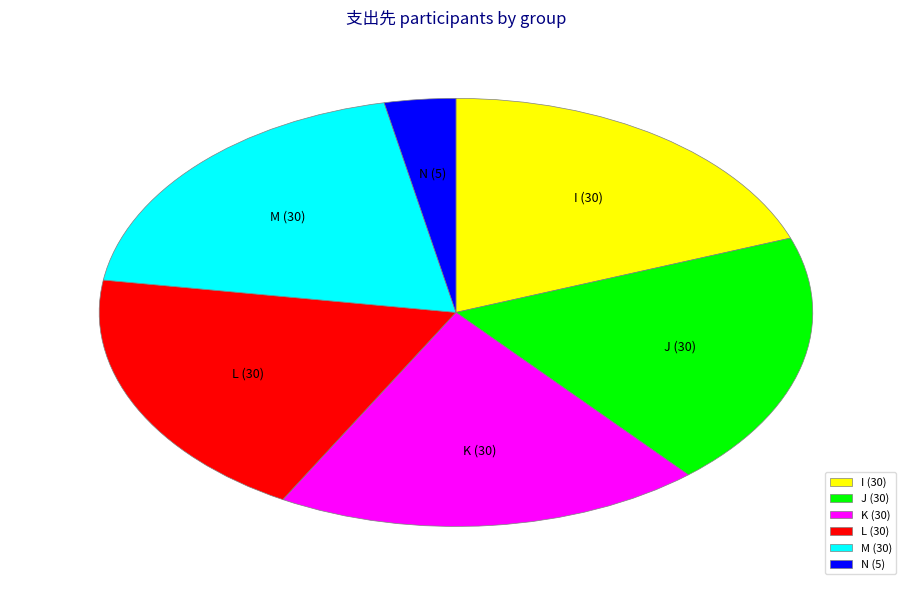

Which category has the smallest portion of the pie?

N